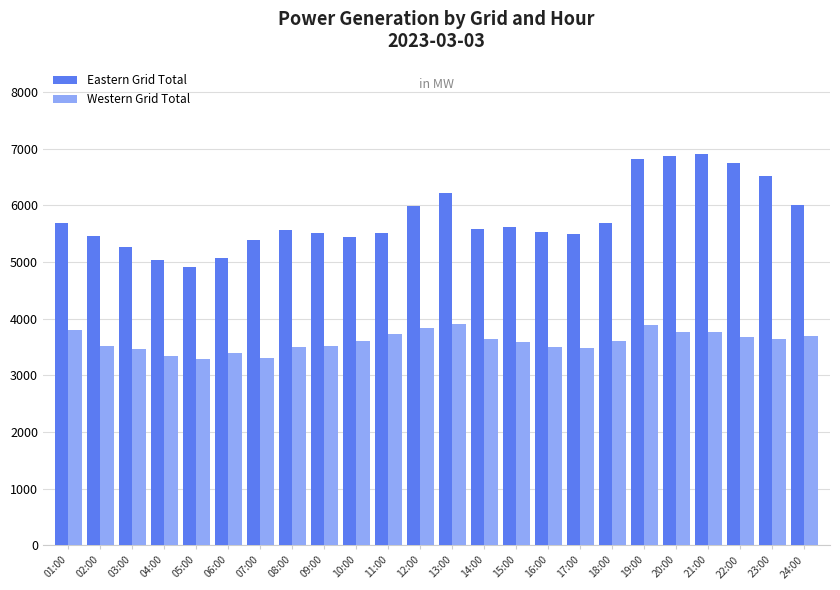

What is the lowest value of the Eastern Grid Total series?

4910